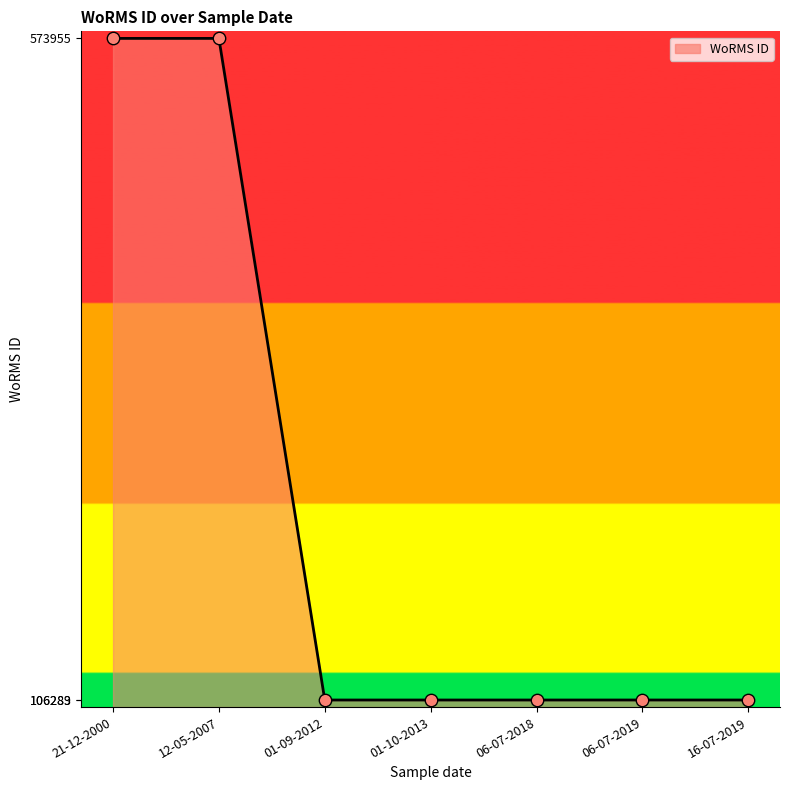

What is the ratio of the value at 01-09-2012 to the value at 06-07-2019?

1.0